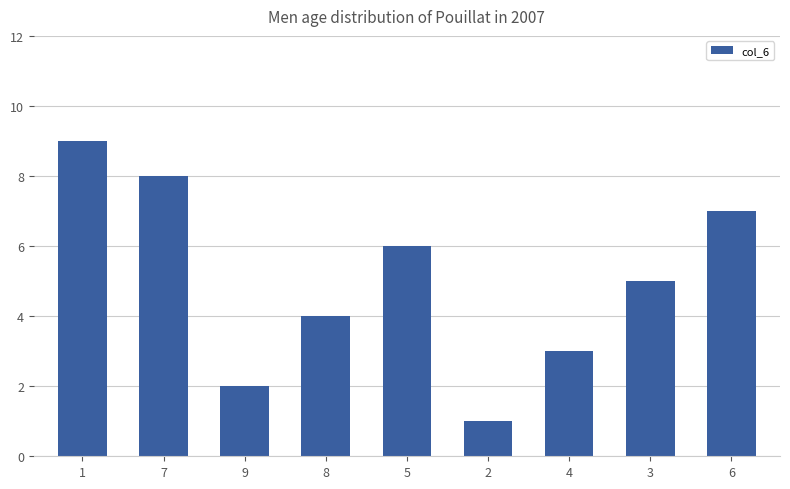

List the labels in order of value, largest first.

1, 7, 6, 5, 3, 8, 4, 9, 2